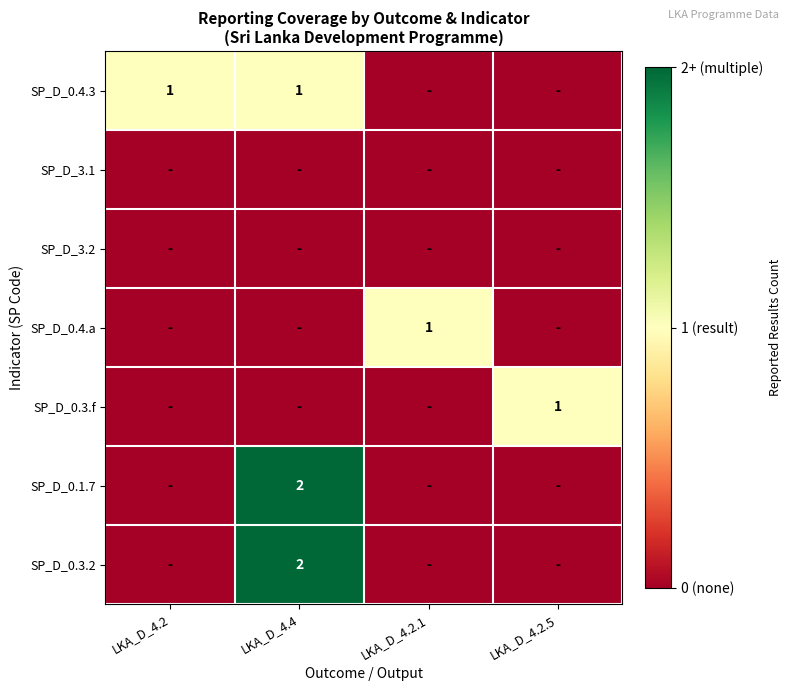

Is it true that SP_D_0.3.f equals 2 at LKA_D_4.2.5?

False